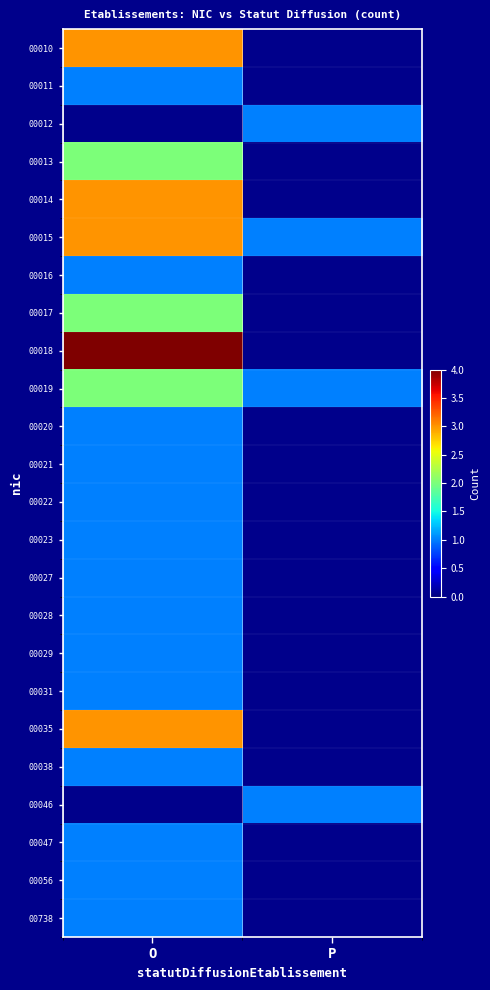

What is the maximum value for 00056?

1.0